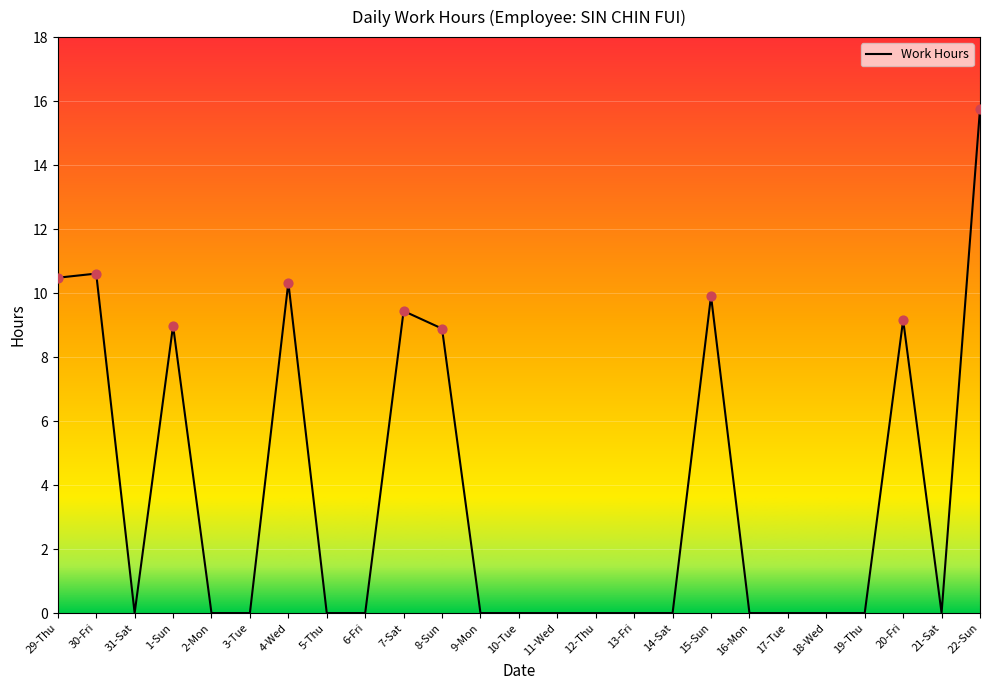

Between 22-Sun and 15-Sun, which is larger?

22-Sun